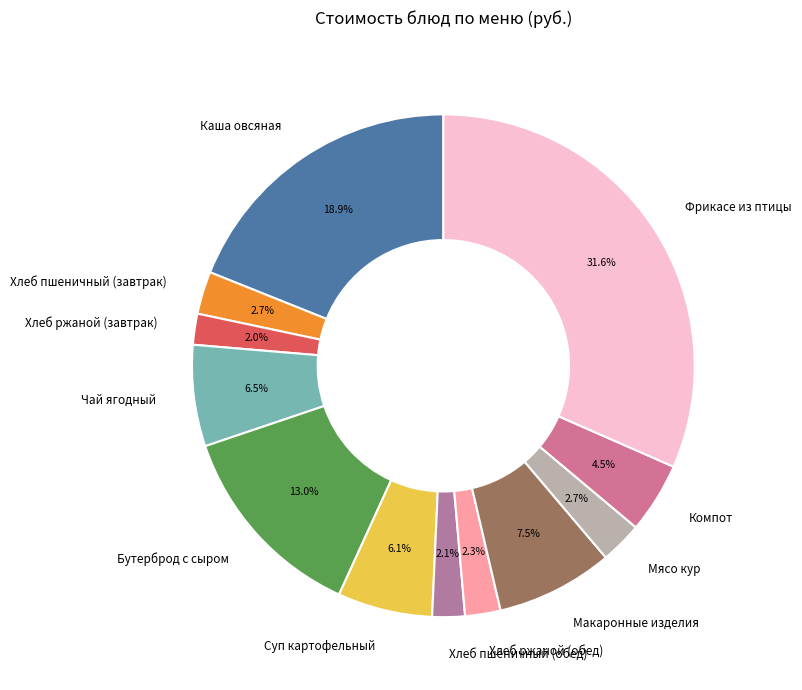

To the nearest percent, what is the difference between the Мясо кур and Суп картофельный slice percentages?

3%